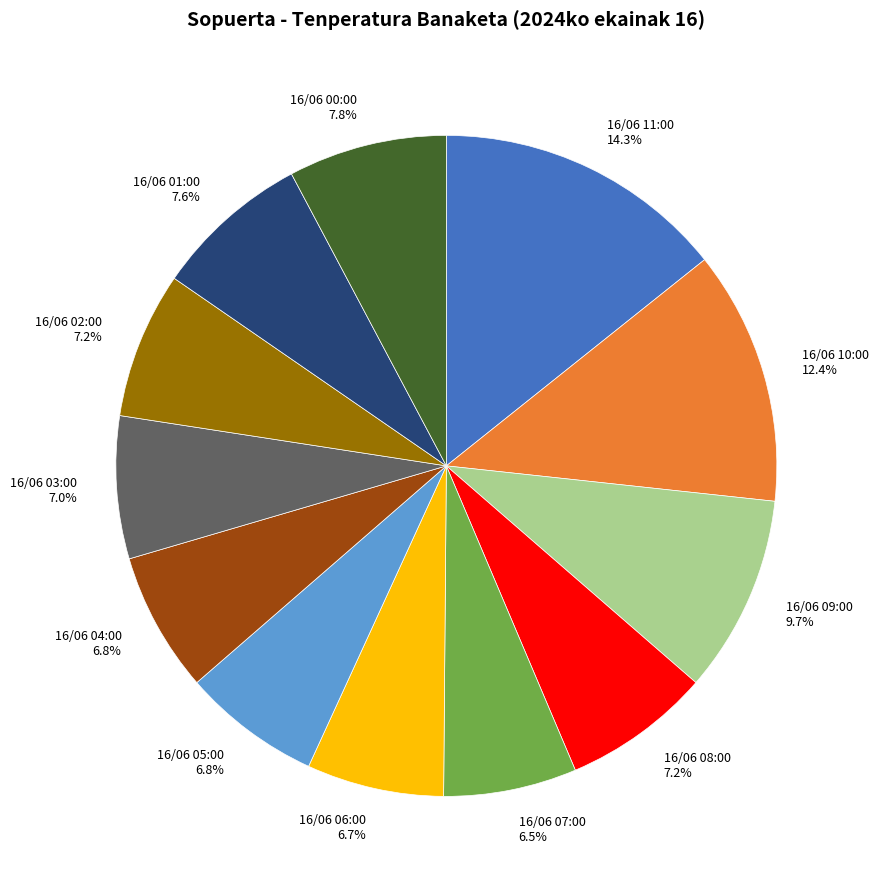

Does any single category account for the majority?

No